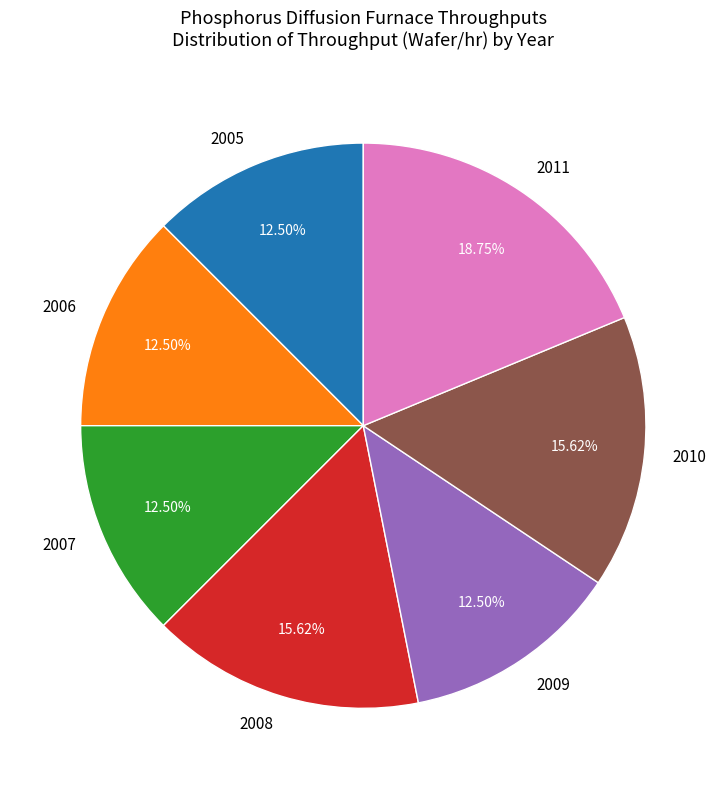

To the nearest percent, what percentage of the pie is 2010?

16%